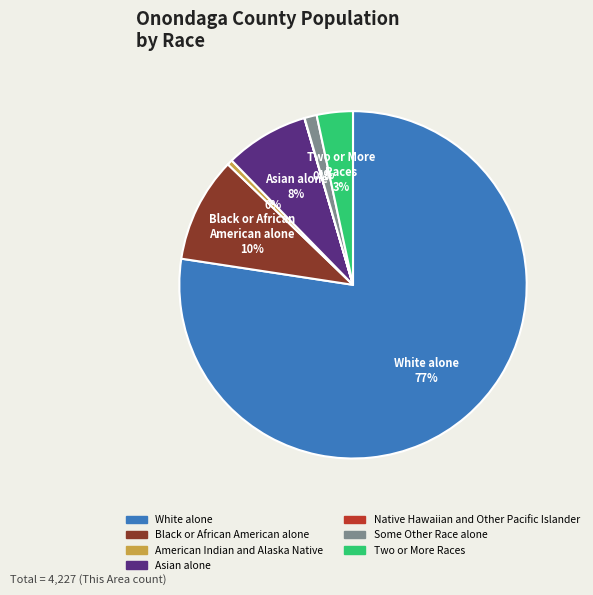

Which slice represents more than half of the pie?

White alone